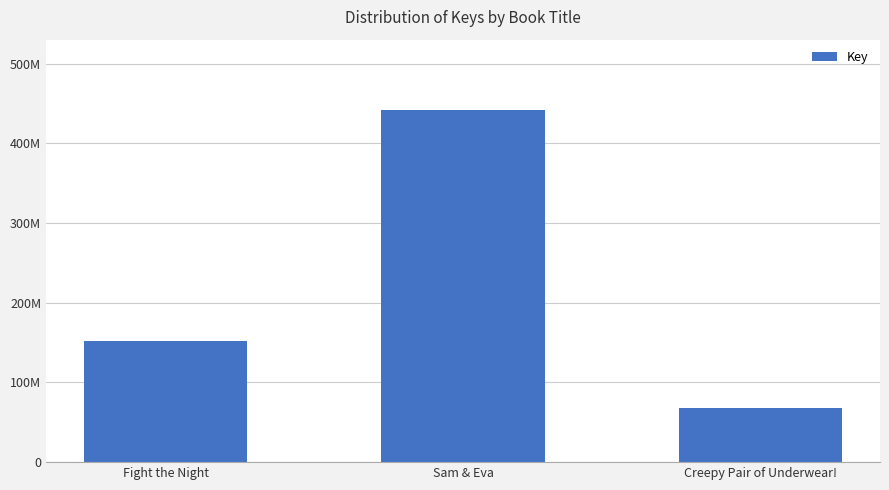

What is the approximate value at Fight the Night, to the nearest 50?

152214400